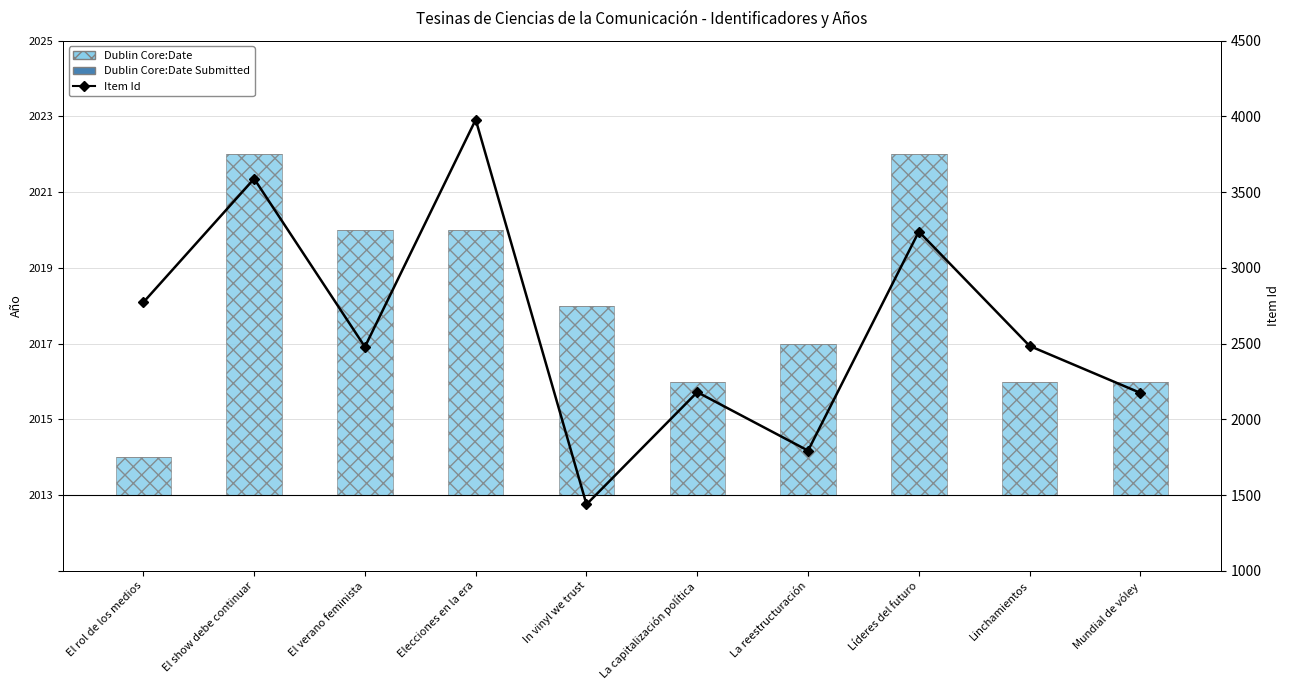

Reading left to right, transcribe all the data shown in this chart.

Dublin Core:Date: El rol de los medios=1	El show debe continuar=9	El verano feminista=7	Elecciones en la era=7	In vinyl we trust=5	La capitalización política=3	La reestructuración=4	Líderes del futuro=9	Linchamientos=3	Mundial de vóley=3
Dublin Core:Date Submitted: El rol de los medios=0	El show debe continuar=0	El verano feminista=0	Elecciones en la era=0	In vinyl we trust=0	La capitalización política=0	La reestructuración=0	Líderes del futuro=0	Linchamientos=0	Mundial de vóley=0
Item Id: El rol de los medios=2773	El show debe continuar=3589	El verano feminista=2479	Elecciones en la era=3979	In vinyl we trust=1439	La capitalización política=2180	La reestructuración=1794	Líderes del futuro=3240	Linchamientos=2485	Mundial de vóley=2175